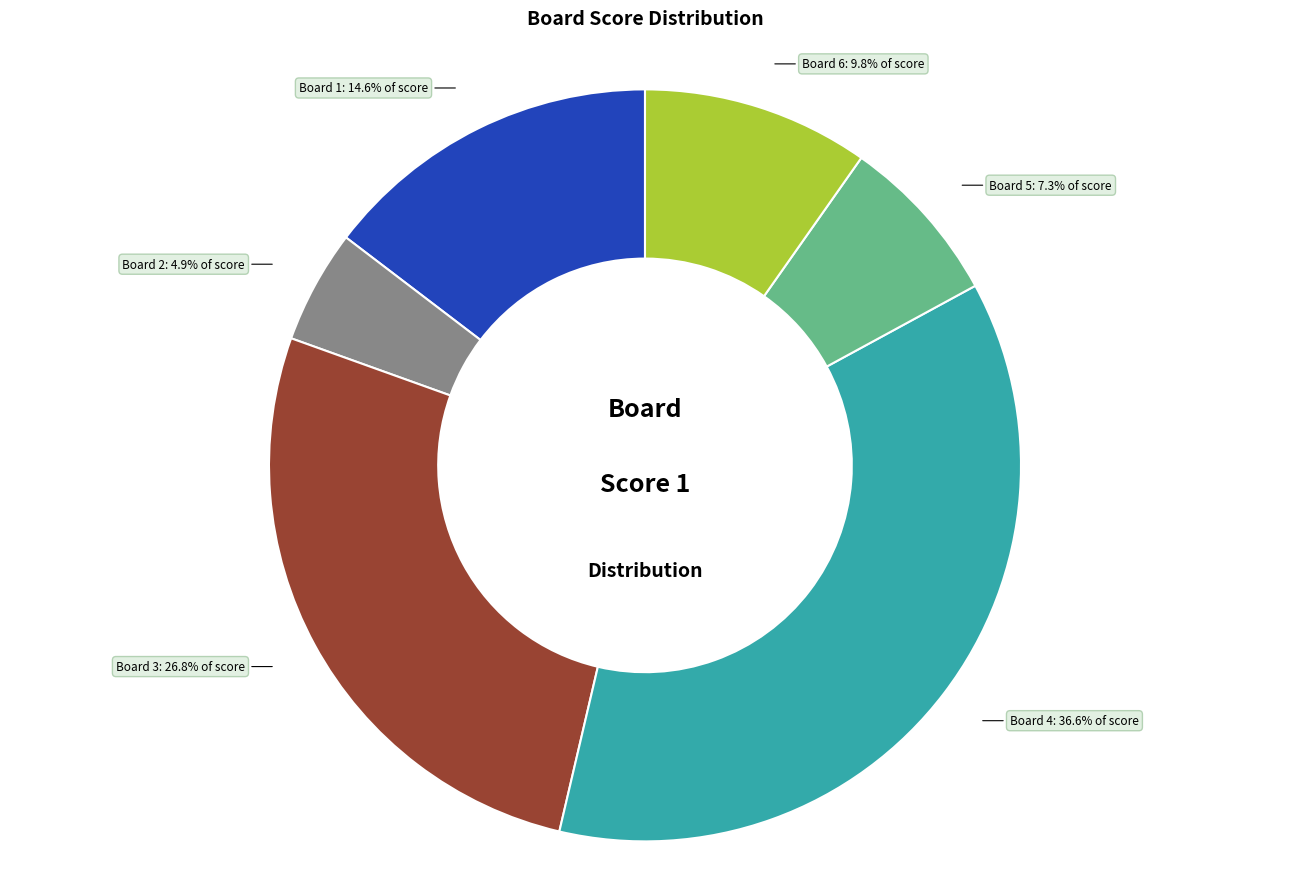

Does any single category account for the majority?

No